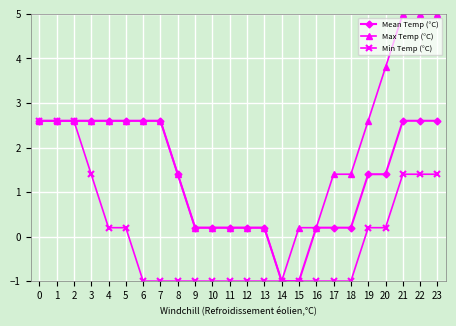

Does the chart have visible grid lines?

Yes